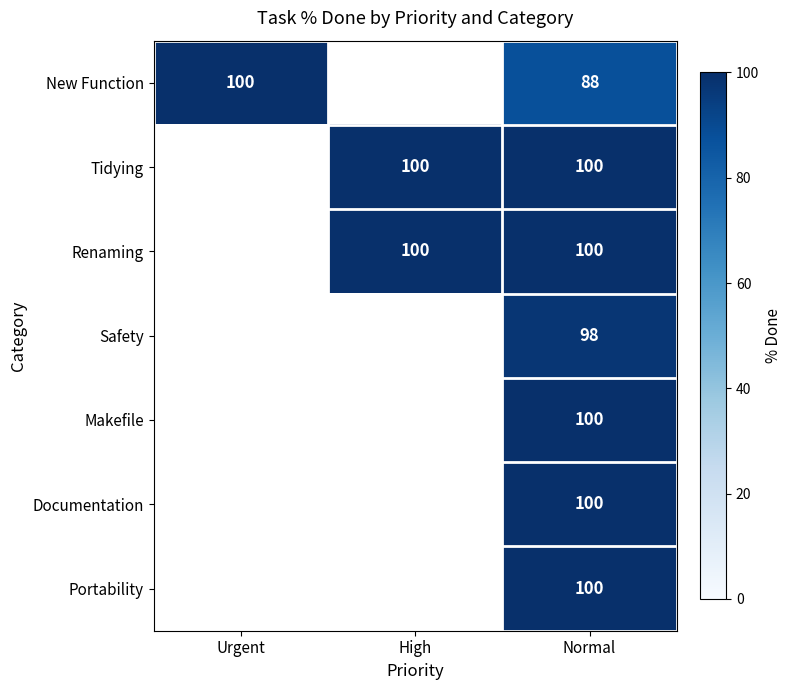

True or false: New Function has a value of 150 at Urgent.

False